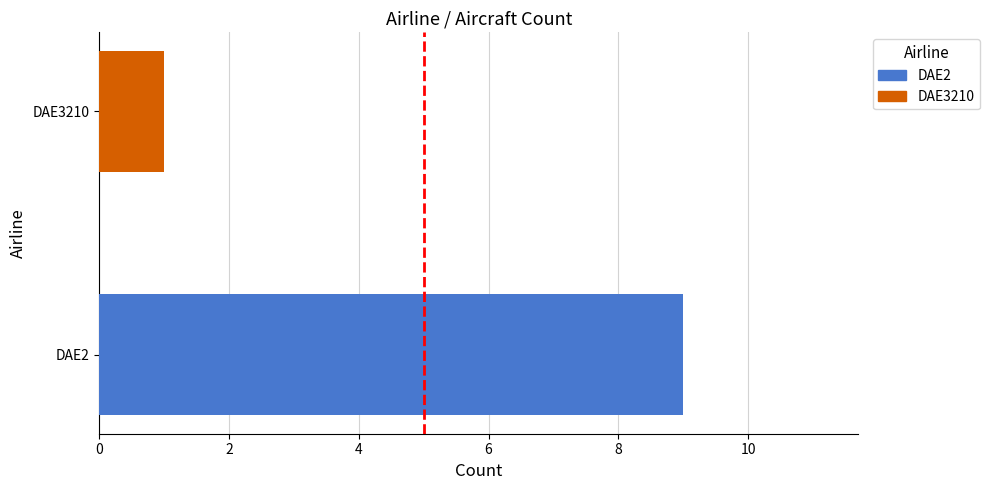

How many values are between 1 and 9?

2